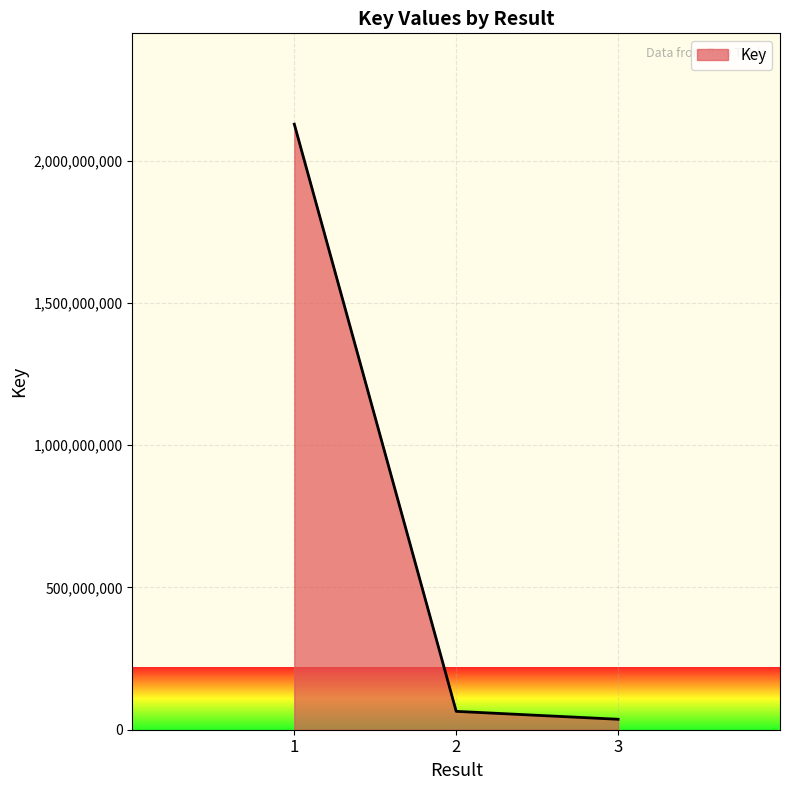

What is the difference between the values at 2 and 1?

2064297147